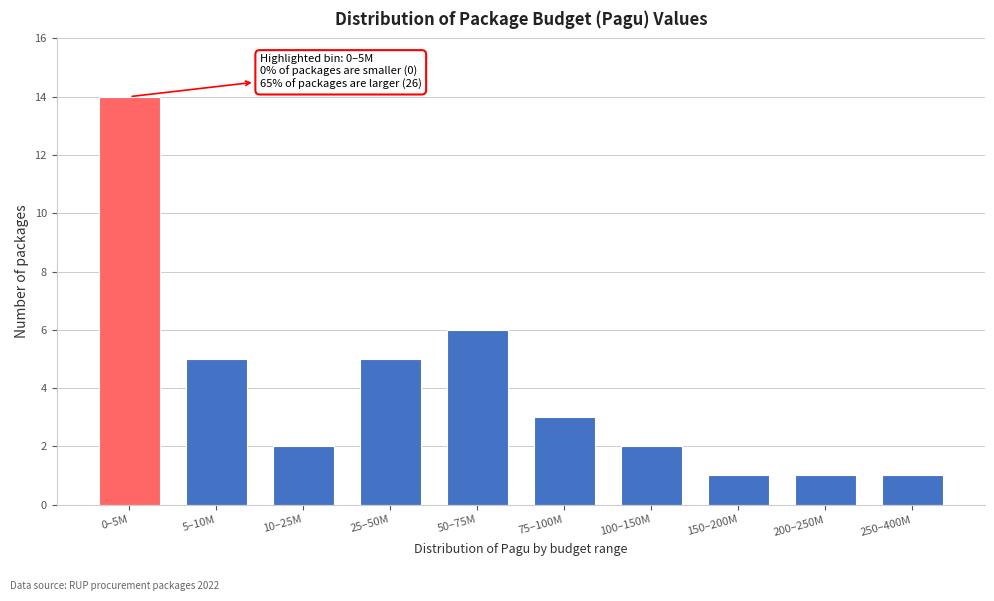

Reading left to right, what are all the values shown in this chart?

14	5	2	5	6	3	2	1	1	1